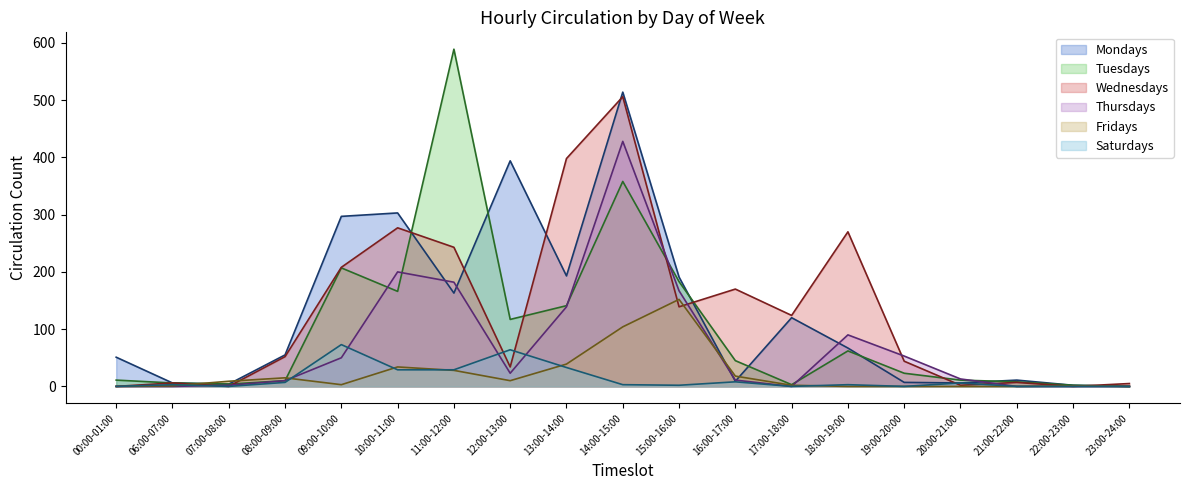

How many times do Mondays and Thursdays cross each other?

6